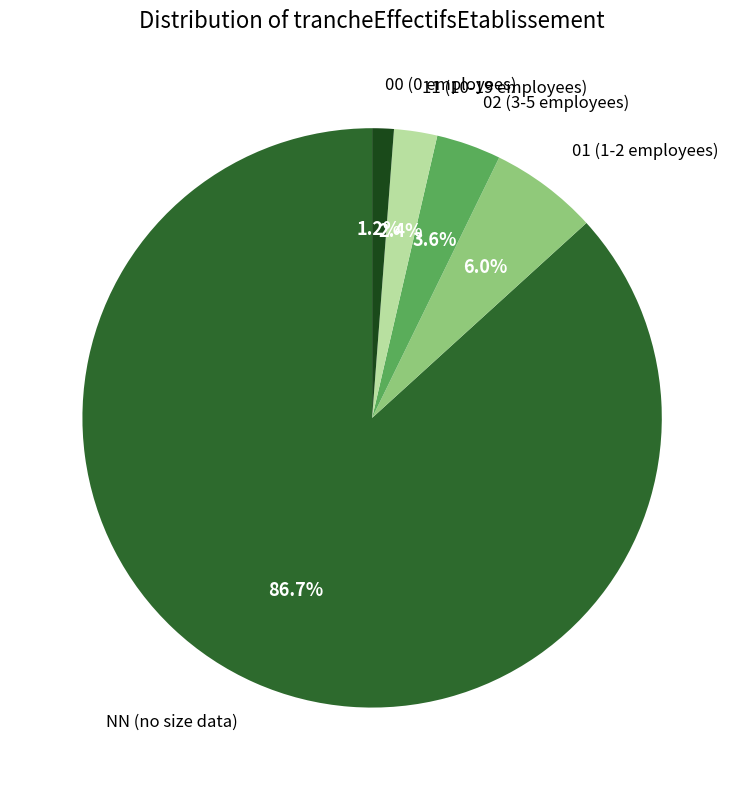

Is it true that 11 is 2% of the pie?

True